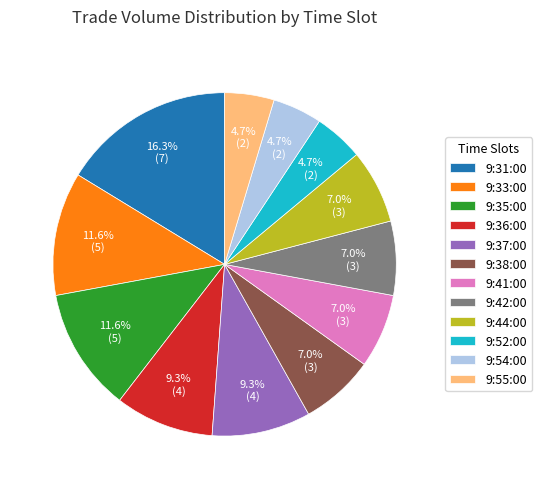

What is the largest slice in the pie chart?

9:31:00